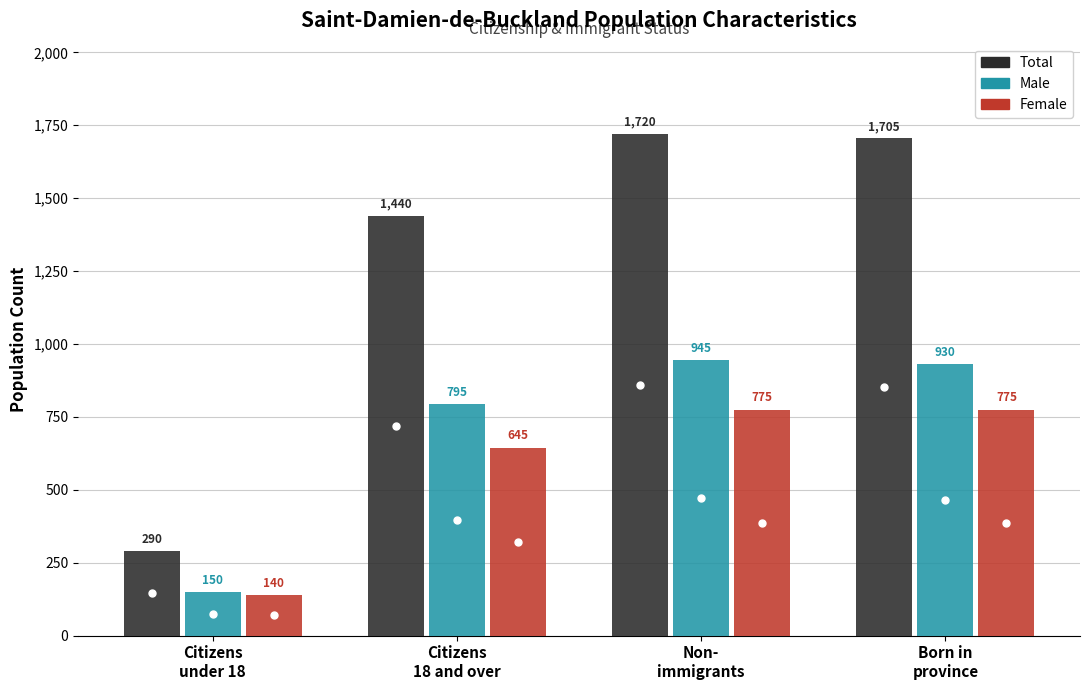

How many categories are shown in the chart?

4